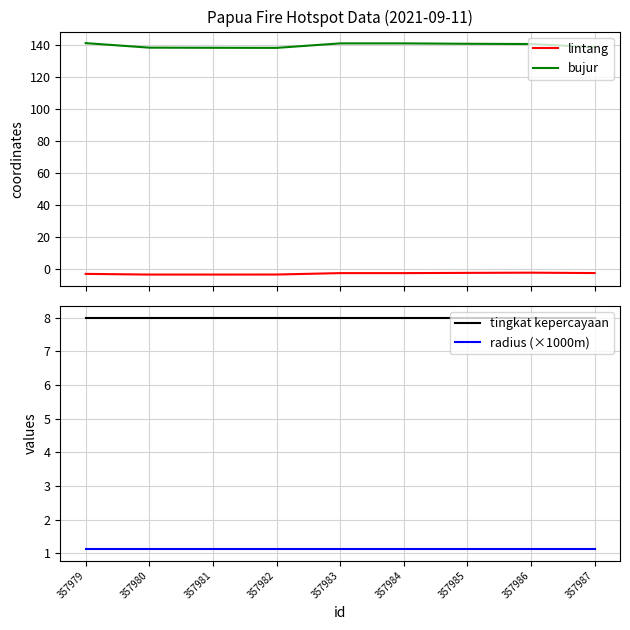

At which category is the sum across all series the highest?

357984